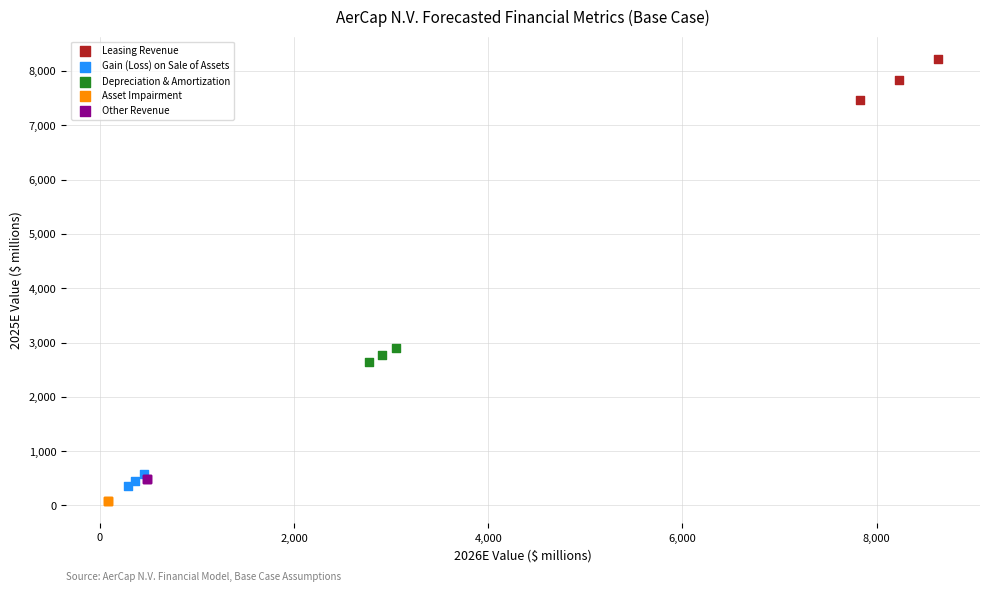

Which series contains the highest Y value?

Leasing Revenue